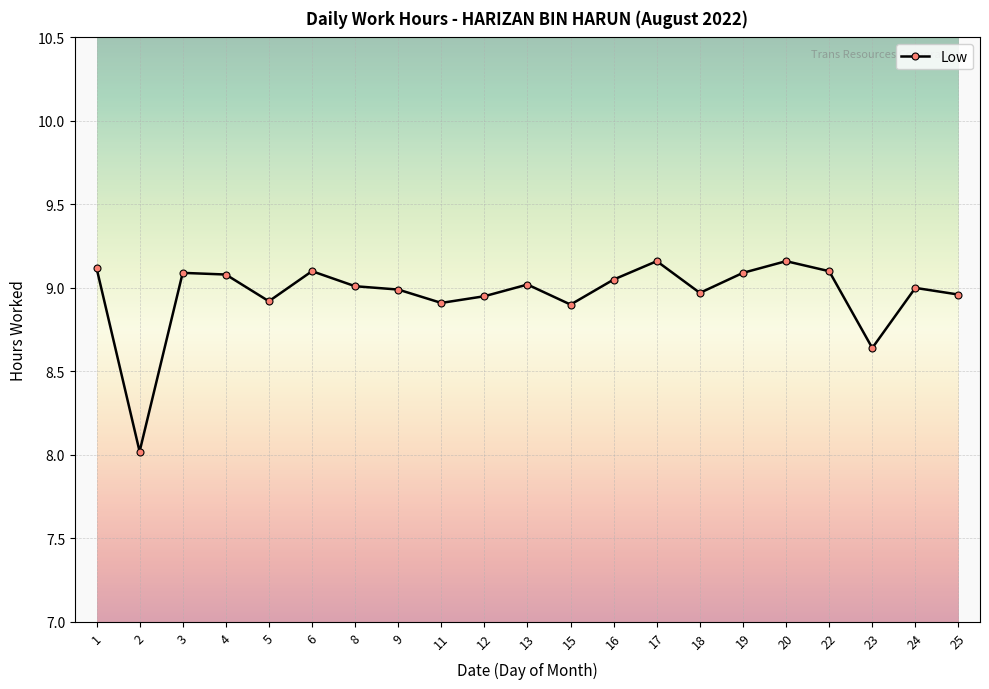

How many lines are shown in the chart?

1